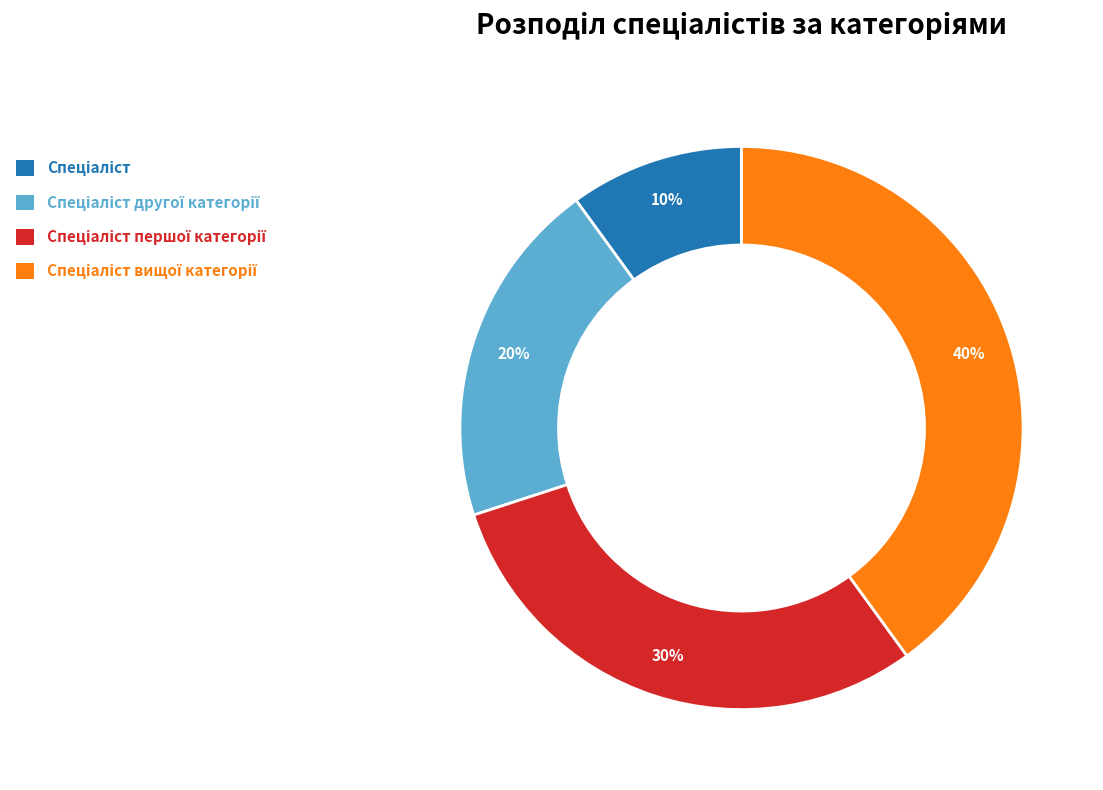

Does any single category account for the majority?

No